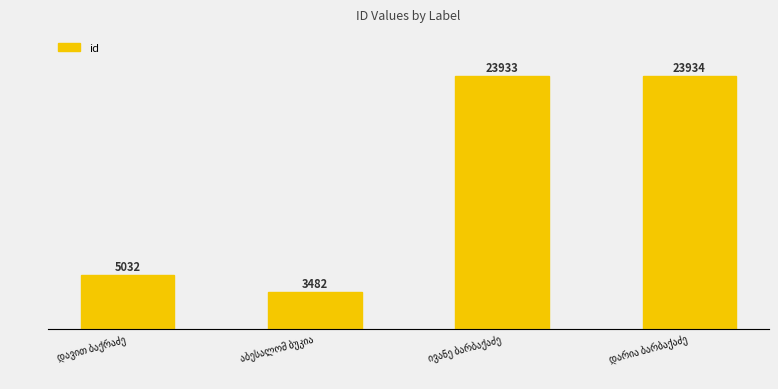

Approximately how many times larger is the value at დარია ბარბაქაძე compared to დავით ბაქრაძე?

4.8